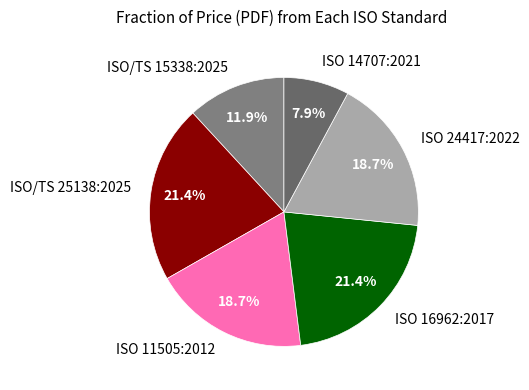

What percentage is the ISO/TS 25138:2025 slice, to the nearest percent?

21%